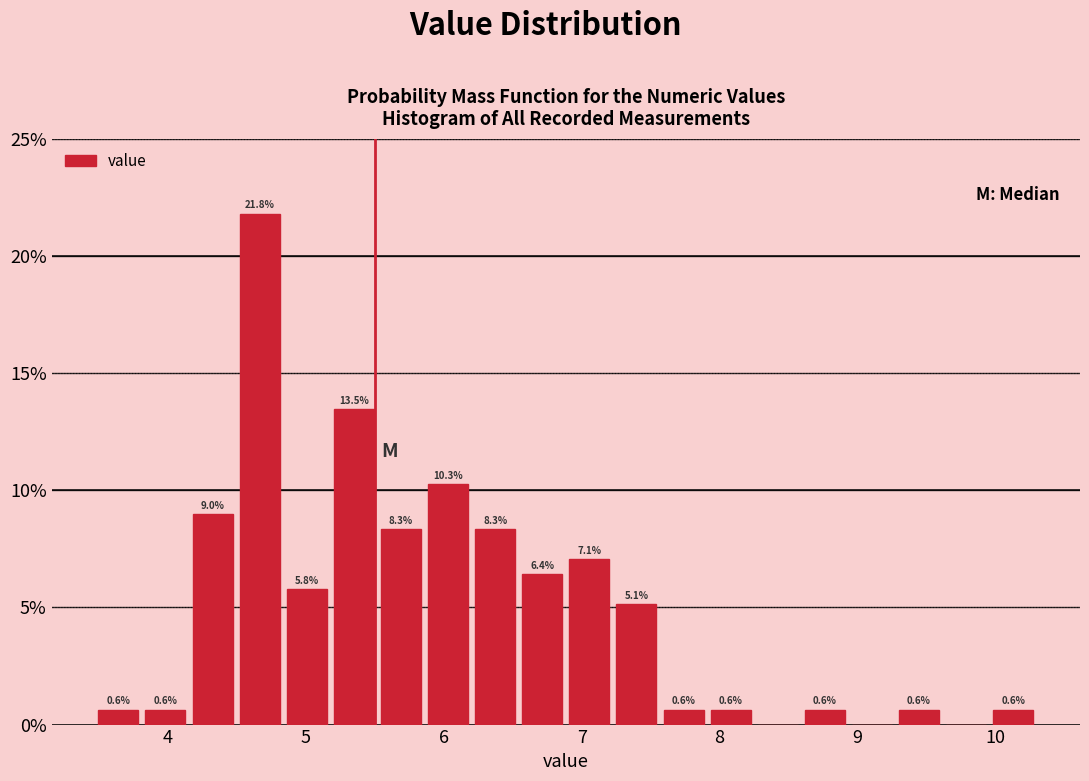

Read against the x-axis, roughly where is the centre of the tallest bar?

4.7